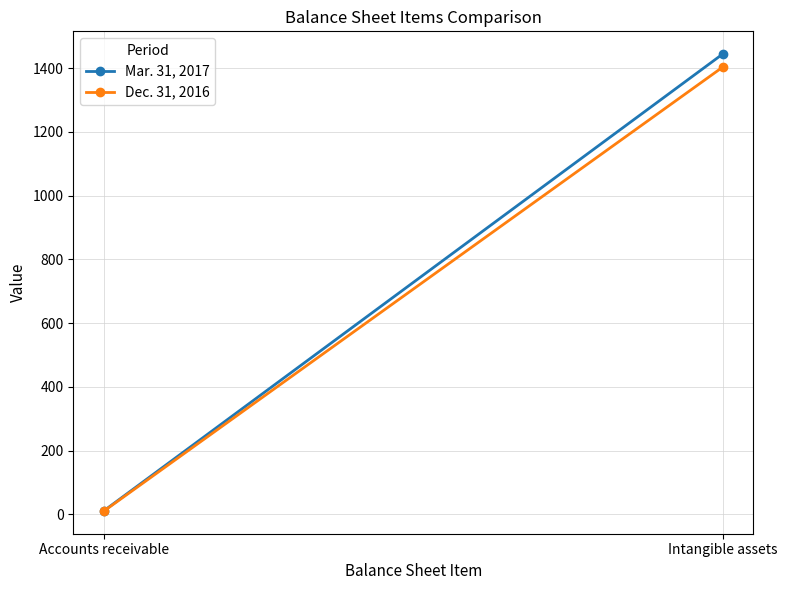

What is the sum of the Mar. 31, 2017 values at Accounts receivable and Intangible assets?

1456.4